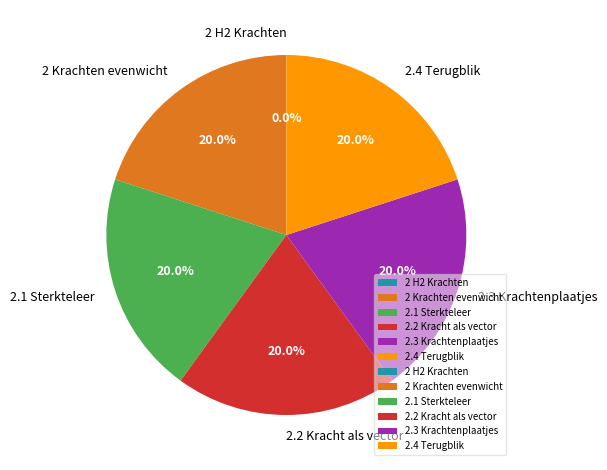

Approximately how many times larger is the value at 2.1 Sterkteleer compared to 2.3 Krachtenplaatjes?

1.0